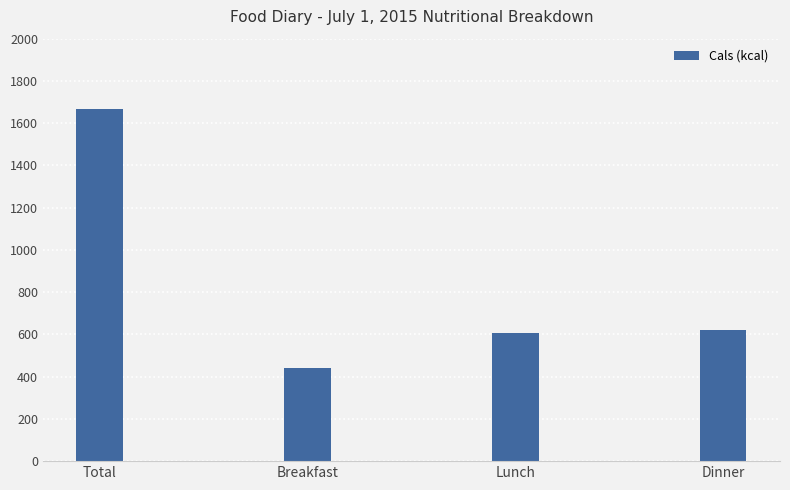

What is the smallest value displayed?

441